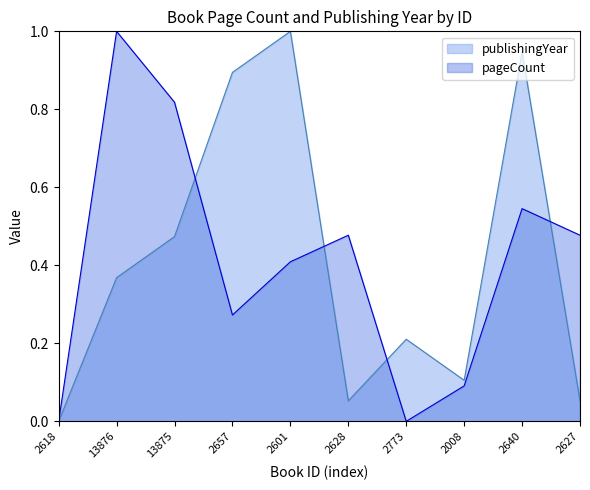

True or false: pageCount has more than 1 interior local peaks.

True